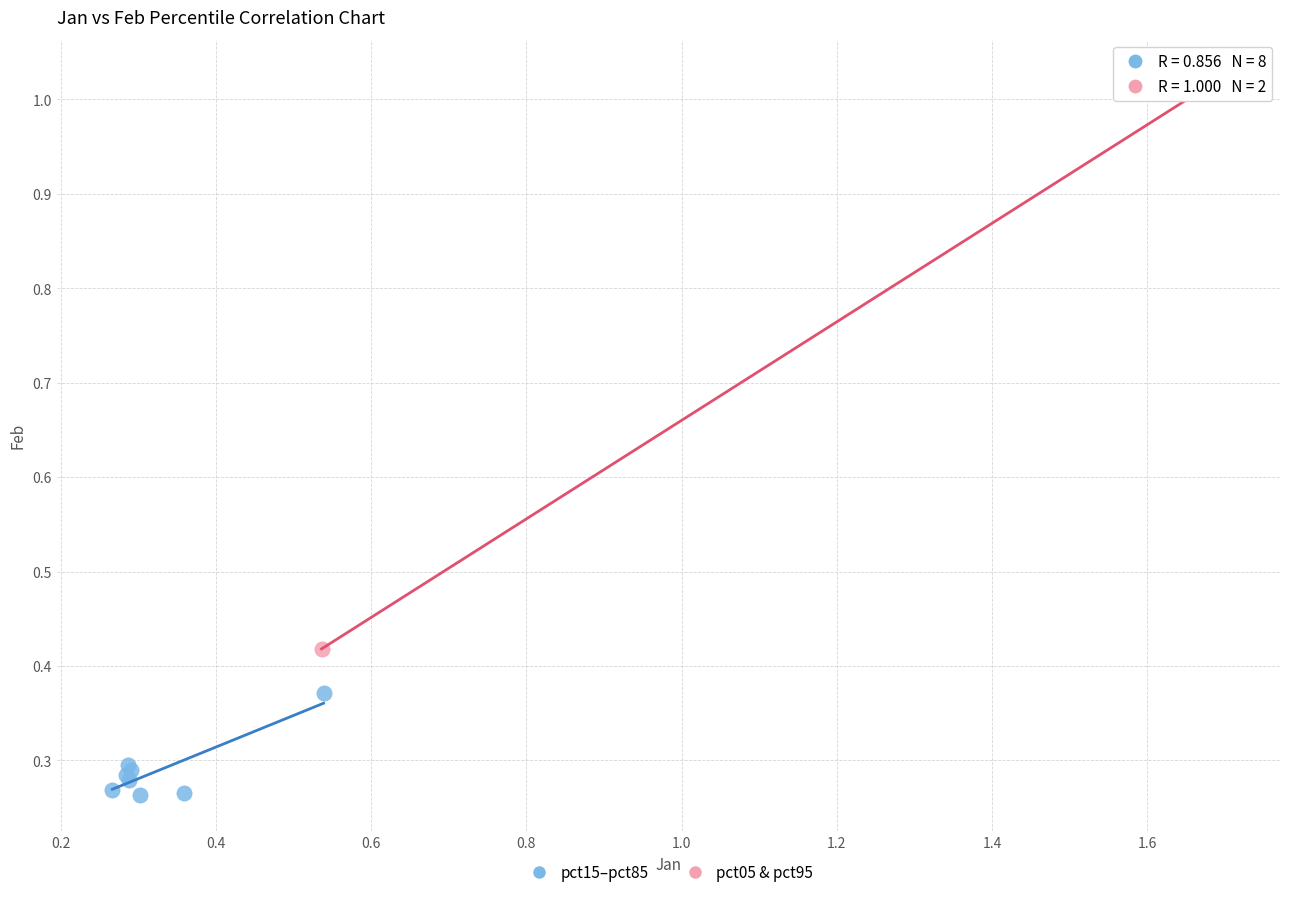

Which series has the largest Y range (max minus min)?

pct05 & pct95